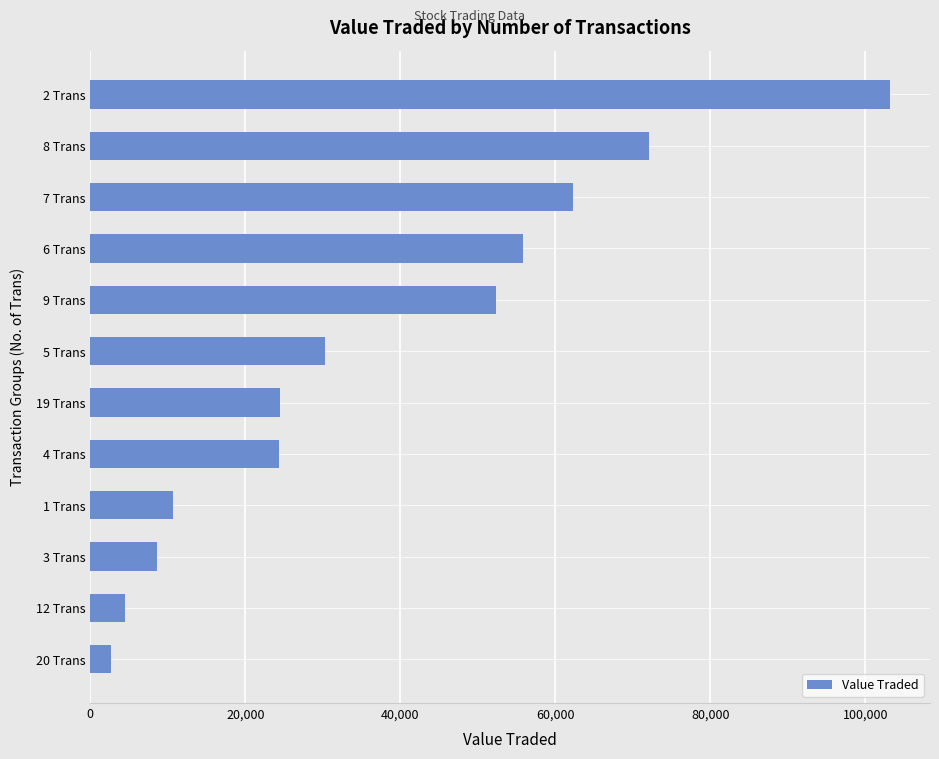

What is the change in value from 12 Trans to 4 Trans?

+19847